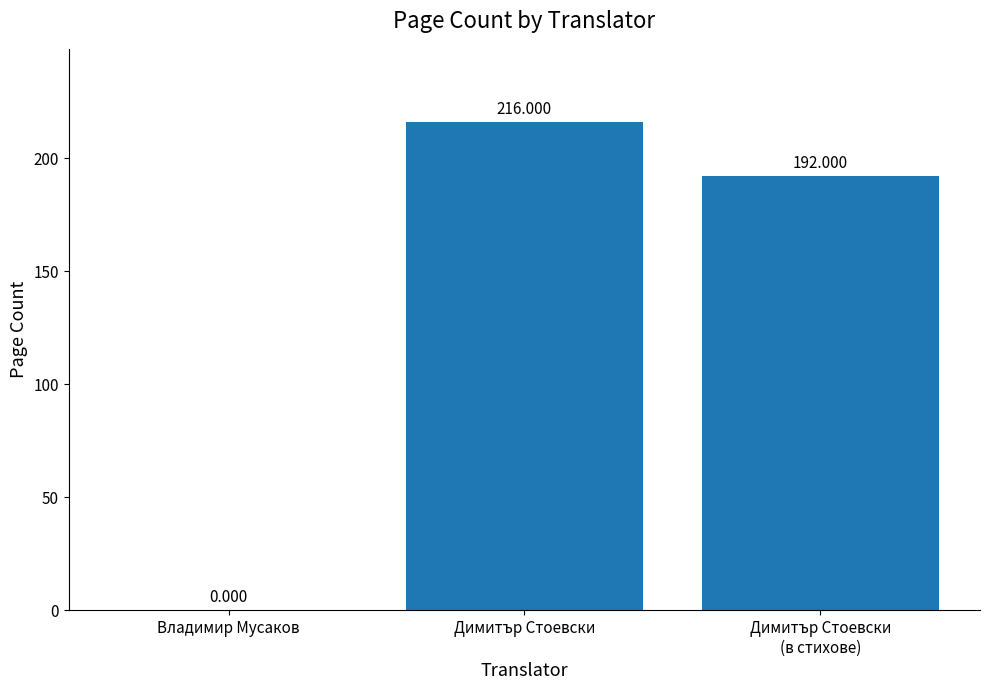

At which label does the data first exceed 192?

Димитър Стоевски